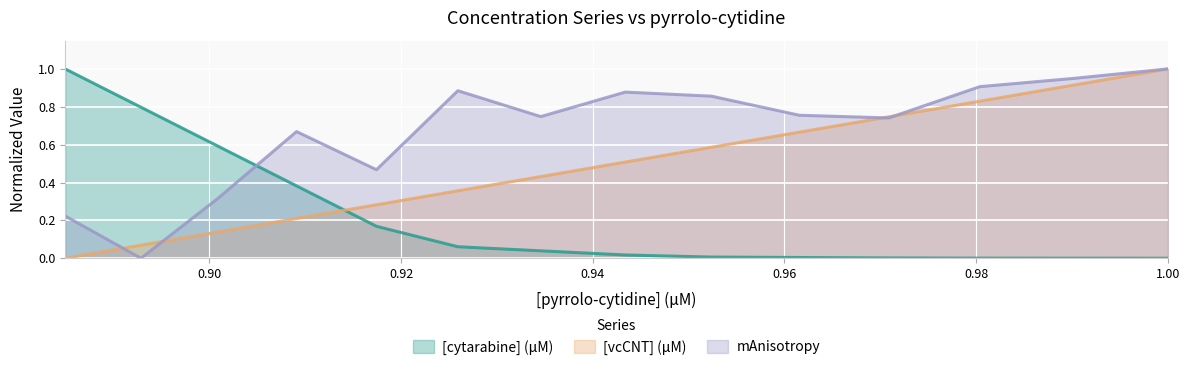

Rank the categories by [cytarabine] (μM) value from highest to lowest.

0.8849557522123894, 0.8928571428571429, 0.9009009009009009, 0.9090909090909091, 0.9174311926605505, 0.9259259259259259, 0.9345794392523364, 0.9433962264150944, 0.9523809523809523, 0.9615384615384616, 0.970873786407767, 0.9803921568627451, 0.9900990099009901, 1.0